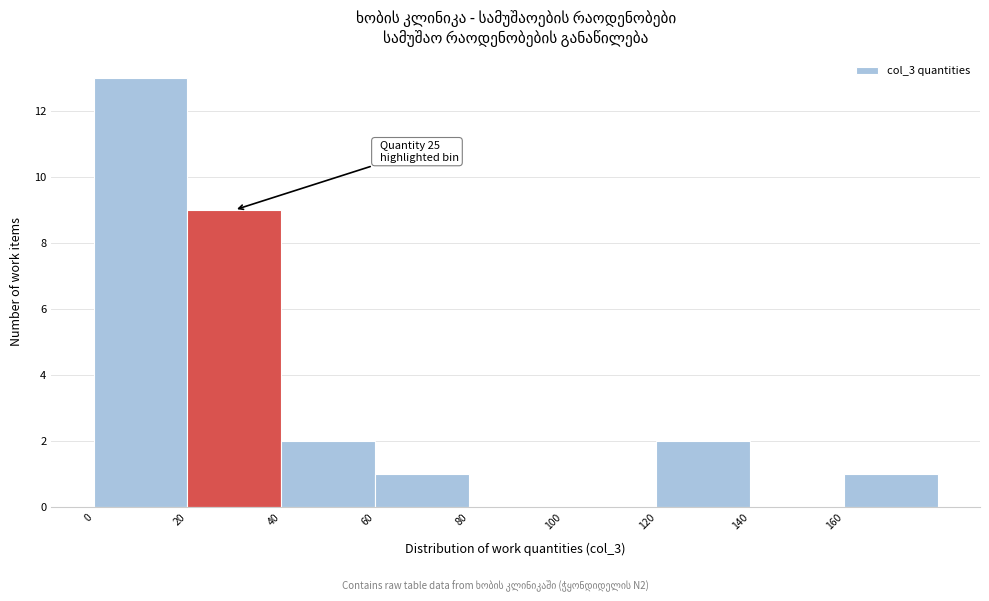

Which range on the x-axis has the tallest bar?

0 to 20